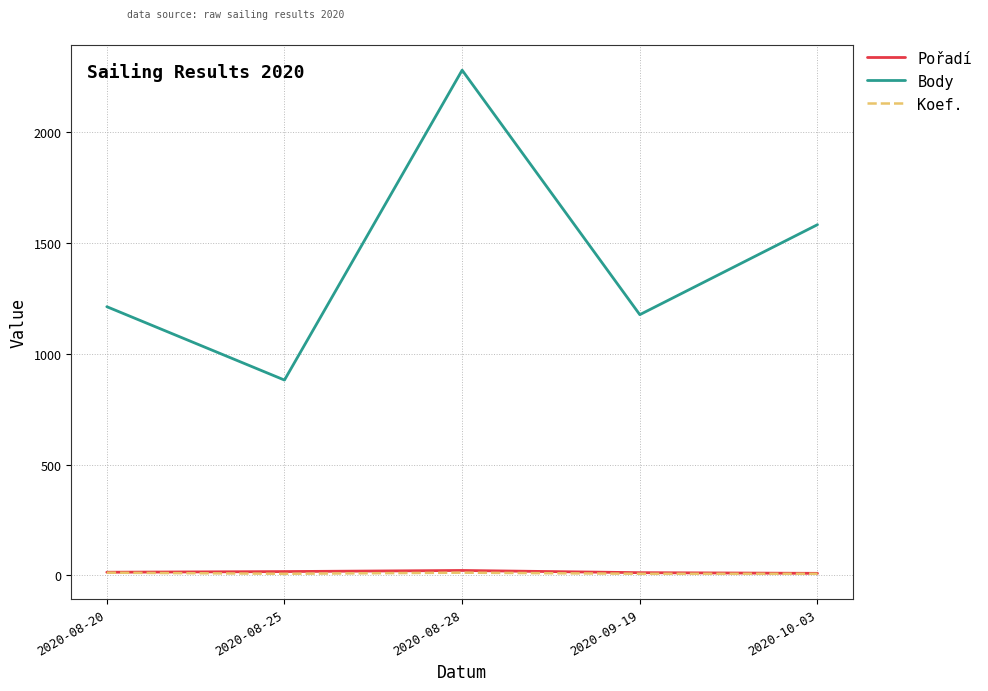

What is the approximate value of Pořadí at 2020-08-20, to the nearest 5?

15